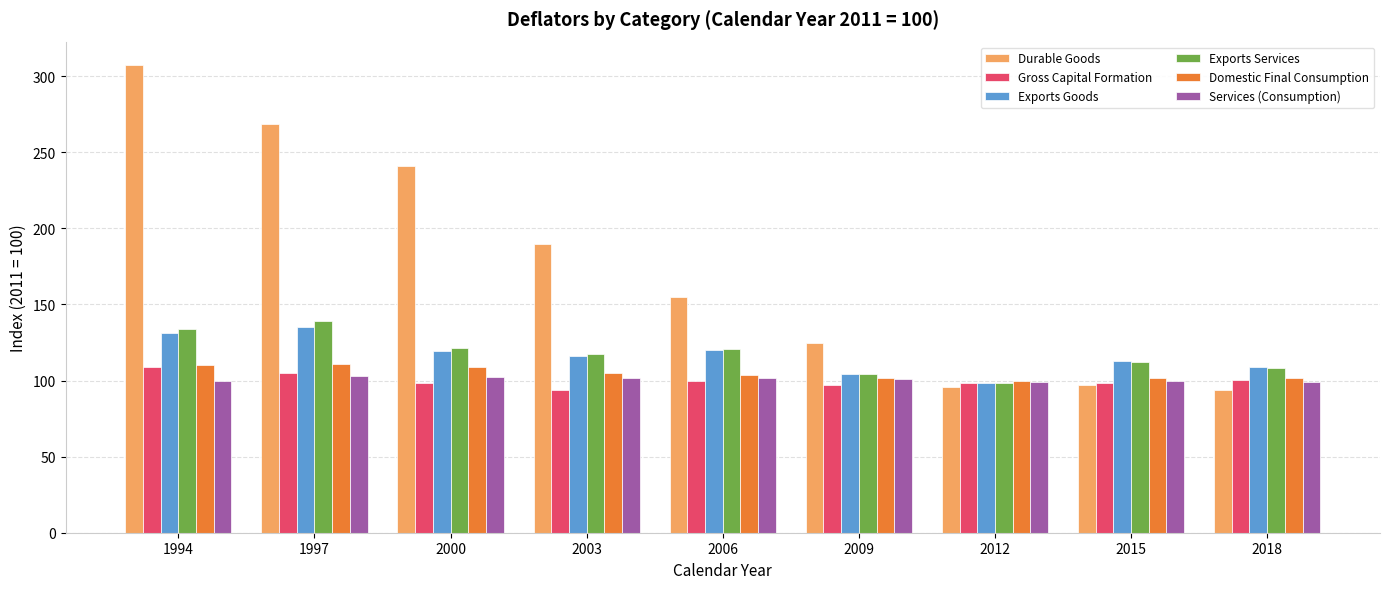

What is the sum of the Durable Goods values at 2006 and 2003?

344.5